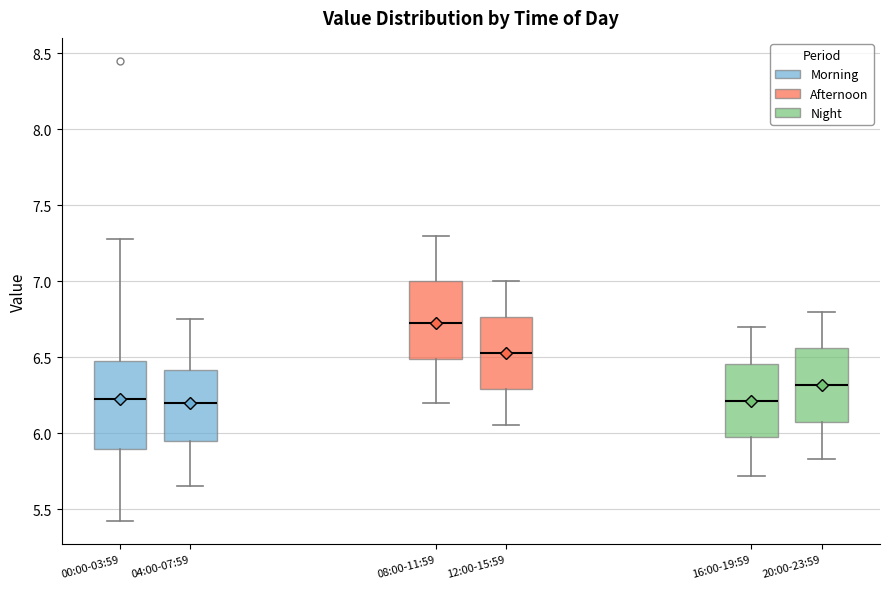

Reading left to right, read every box against the y-axis: the position of its median line, the range the box covers, and the ends of its whiskers. The values are not printed on the chart, so give them approximately, as read against the axis.

00:00-03:59: median 6.25, box 5.90 to 6.50, whiskers 5.40 to 7.30
04:00-07:59: median 6.20, box 5.95 to 6.40, whiskers 5.65 to 6.75
08:00-11:59: median 6.75, box 6.50 to 7.00, whiskers 6.20 to 7.30
12:00-15:59: median 6.55, box 6.30 to 6.75, whiskers 6.05 to 7.00
16:00-19:59: median 6.20, box 5.95 to 6.45, whiskers 5.70 to 6.70
20:00-23:59: median 6.30, box 6.05 to 6.55, whiskers 5.85 to 6.80